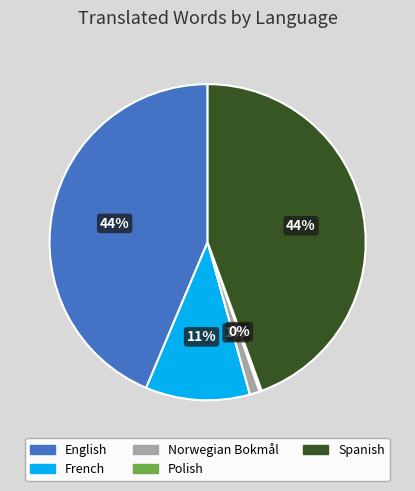

Does any single category account for the majority?

No